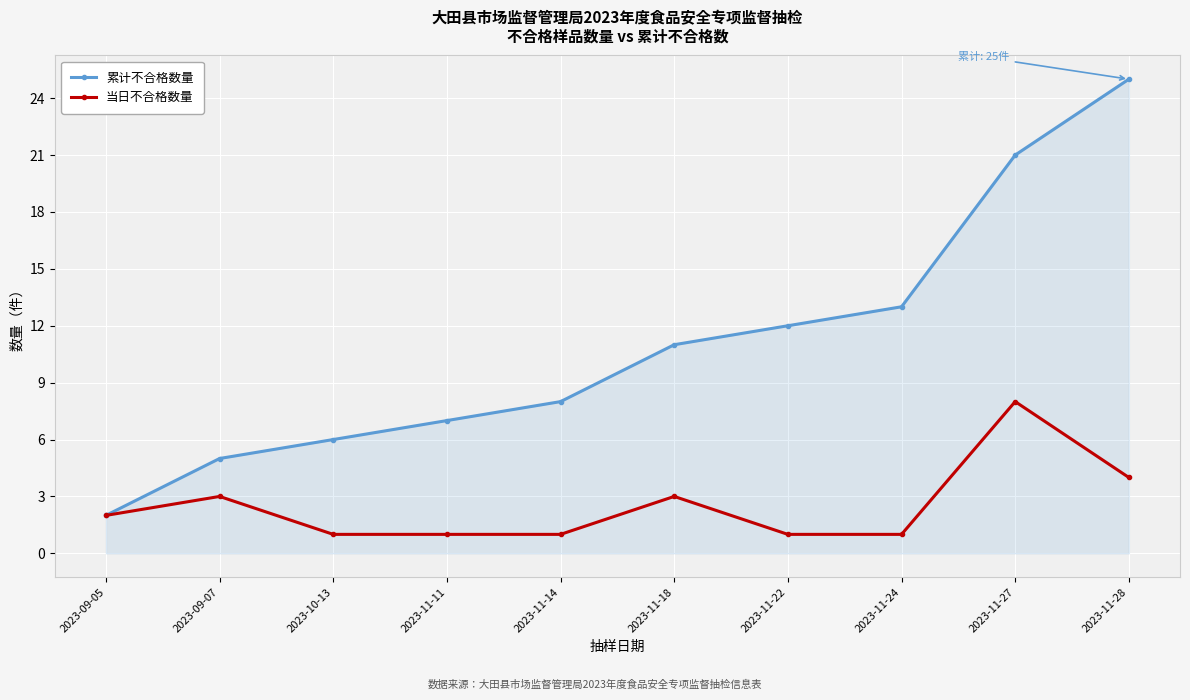

What is the highest value of the 累计不合格数量 series?

25